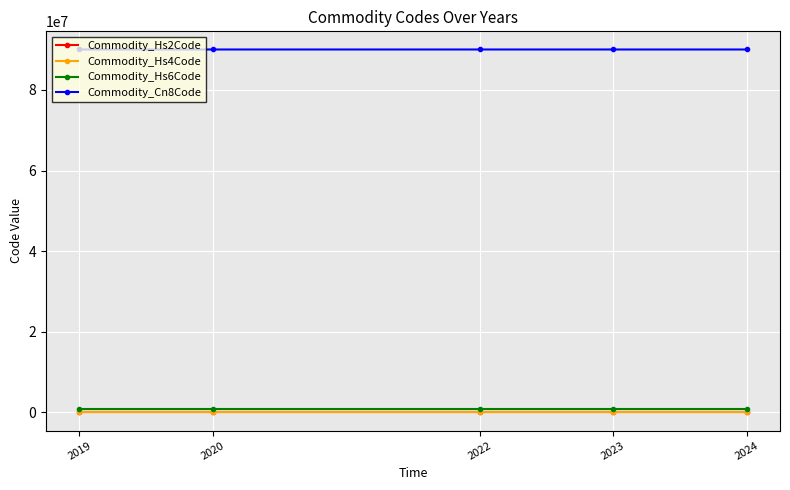

Does the chart display data point markers on the line(s)?

Yes